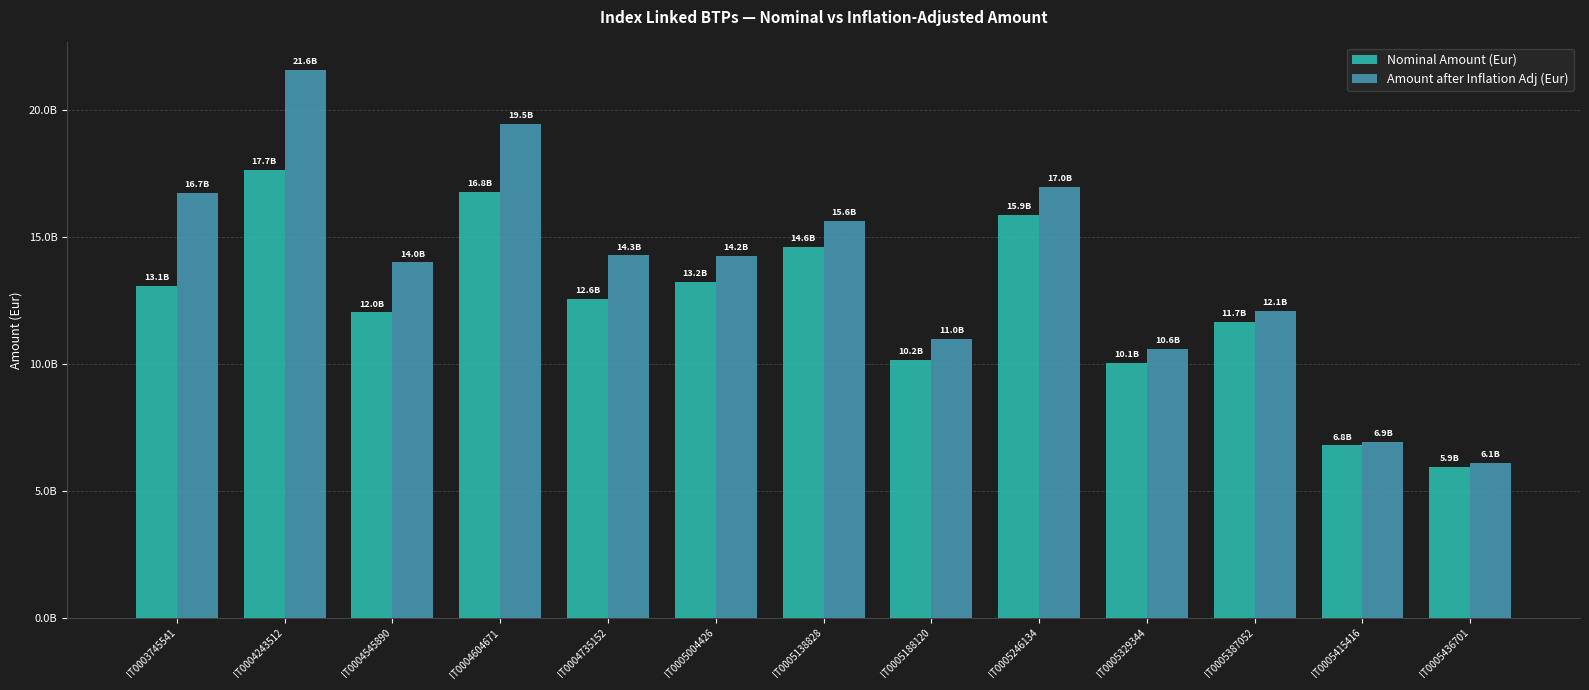

Are the bars grouped side by side (vs. stacked)?

Yes